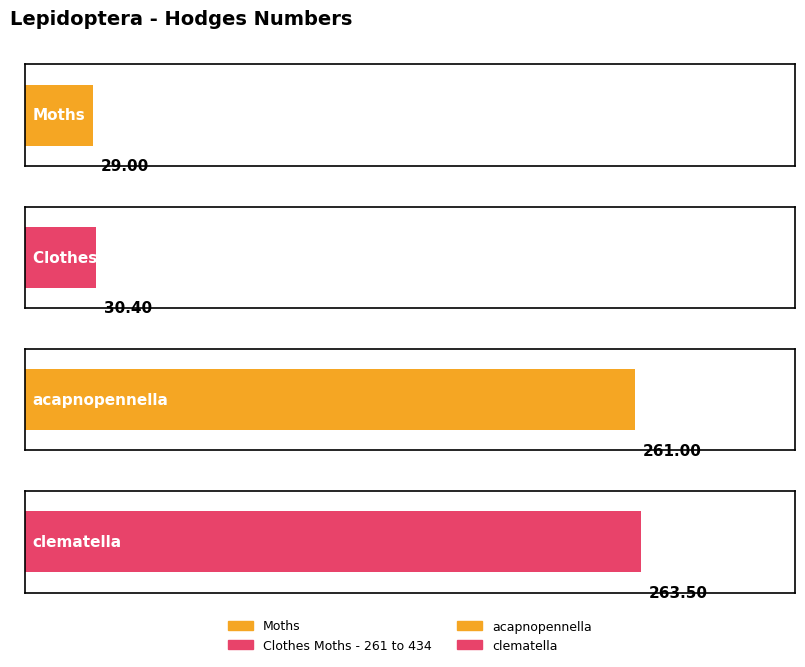

What is the average value?

146.0